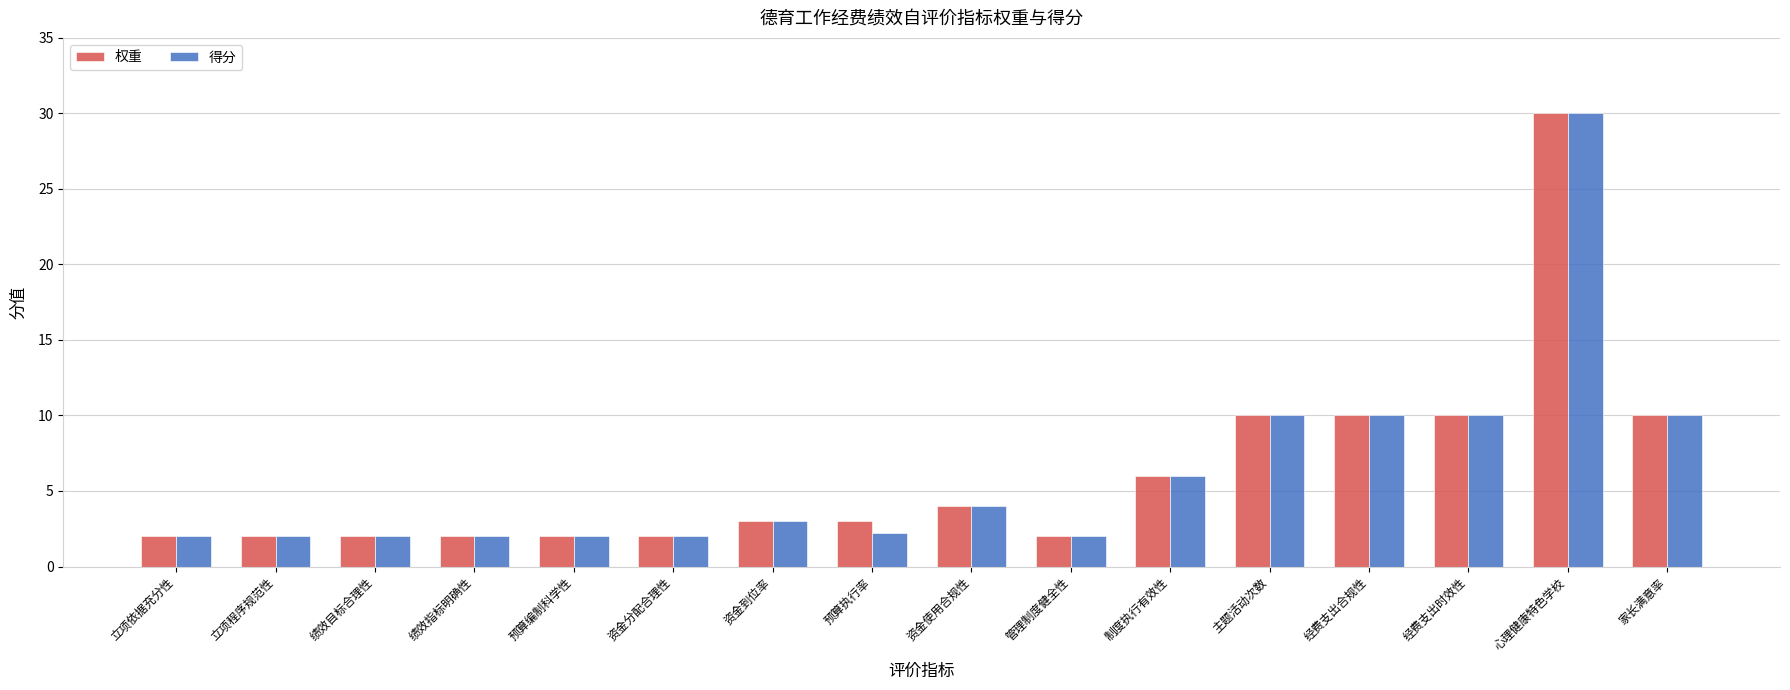

What is the highest value of the 得分 series?

30.0